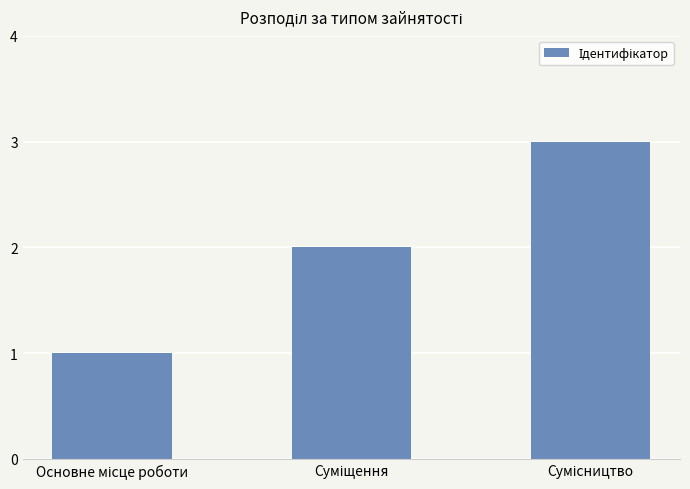

What is the greatest value displayed?

3